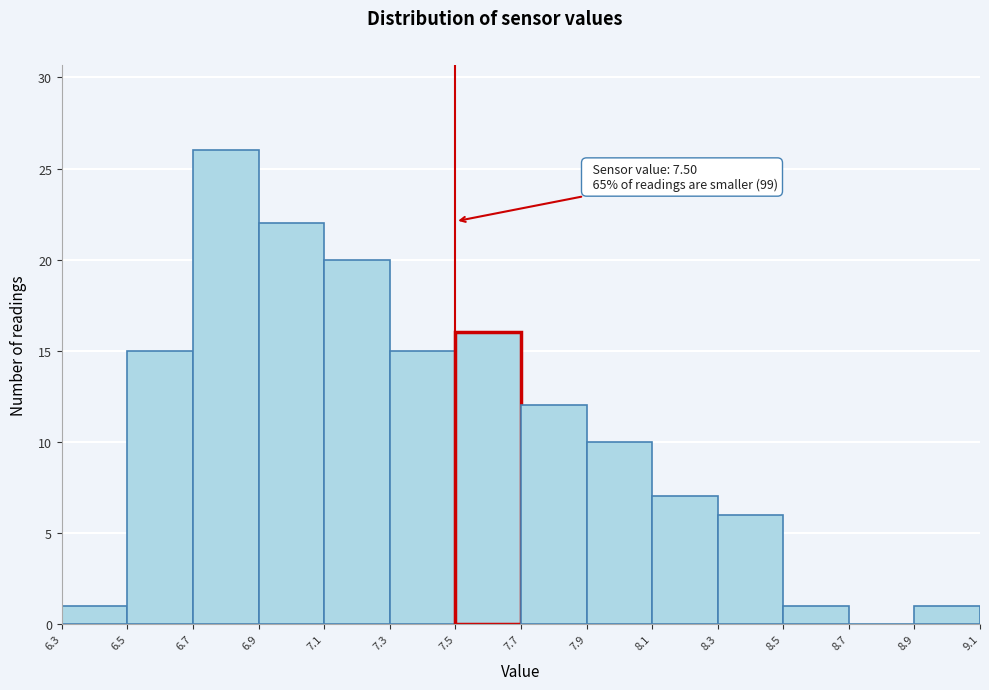

Over which range of the x-axis is the bar tallest?

6.7 to 6.9